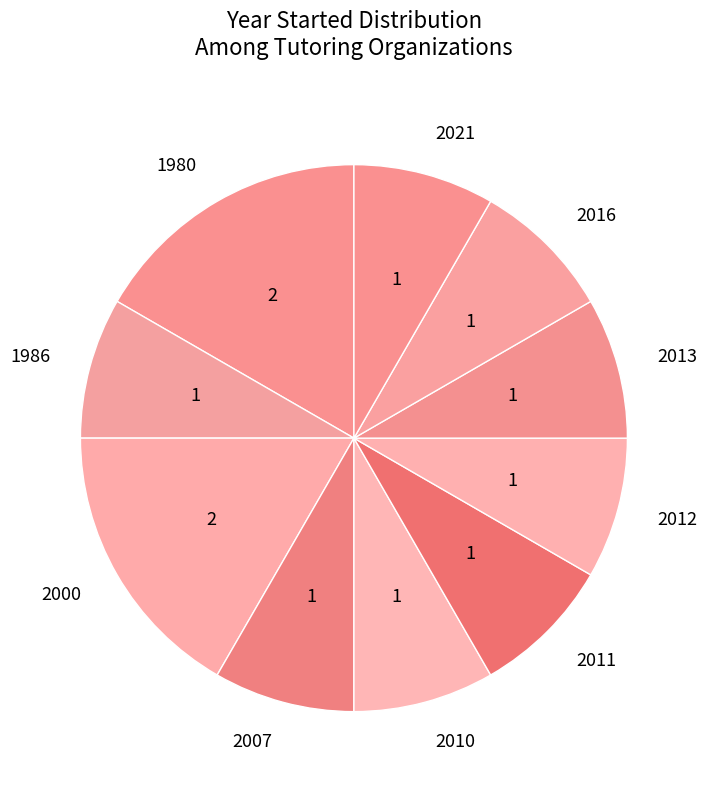

Combined, do 2016 and 1986 account for over 50%?

No